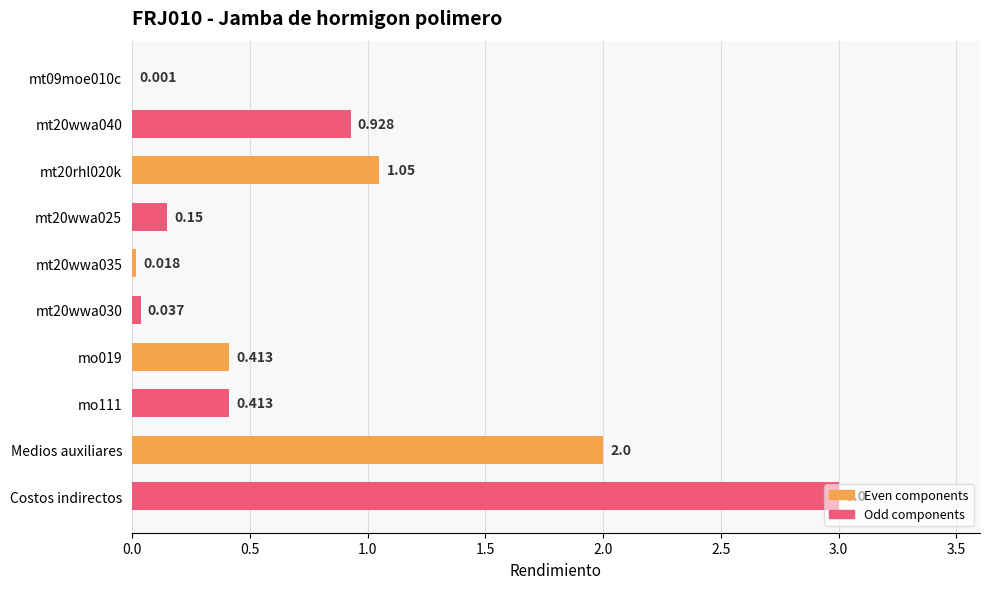

Which has a higher value, mo111 or Medios auxiliares?

Medios auxiliares